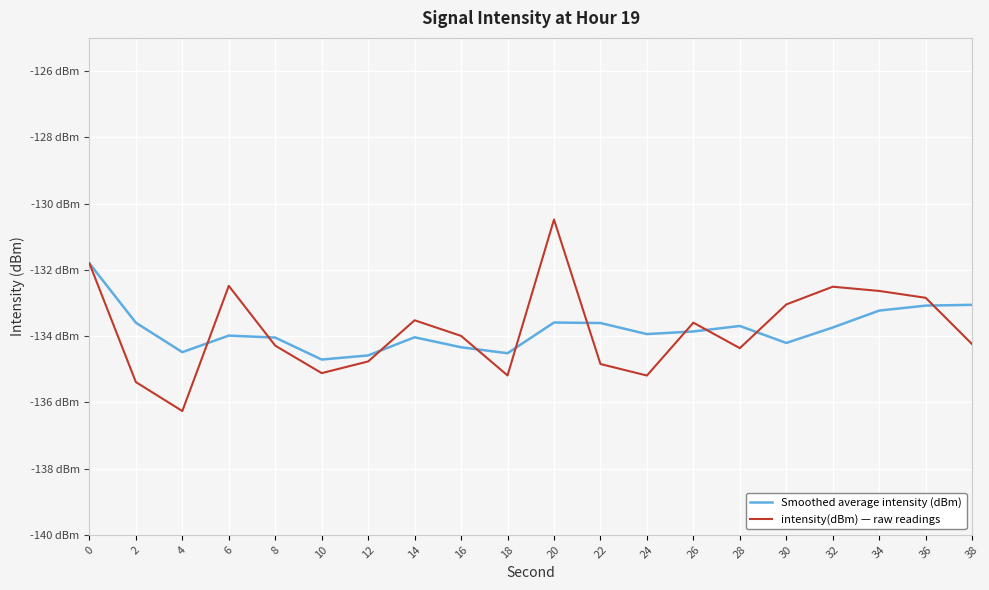

At which label is intensity(dBm) — raw readings closest to -133?

30